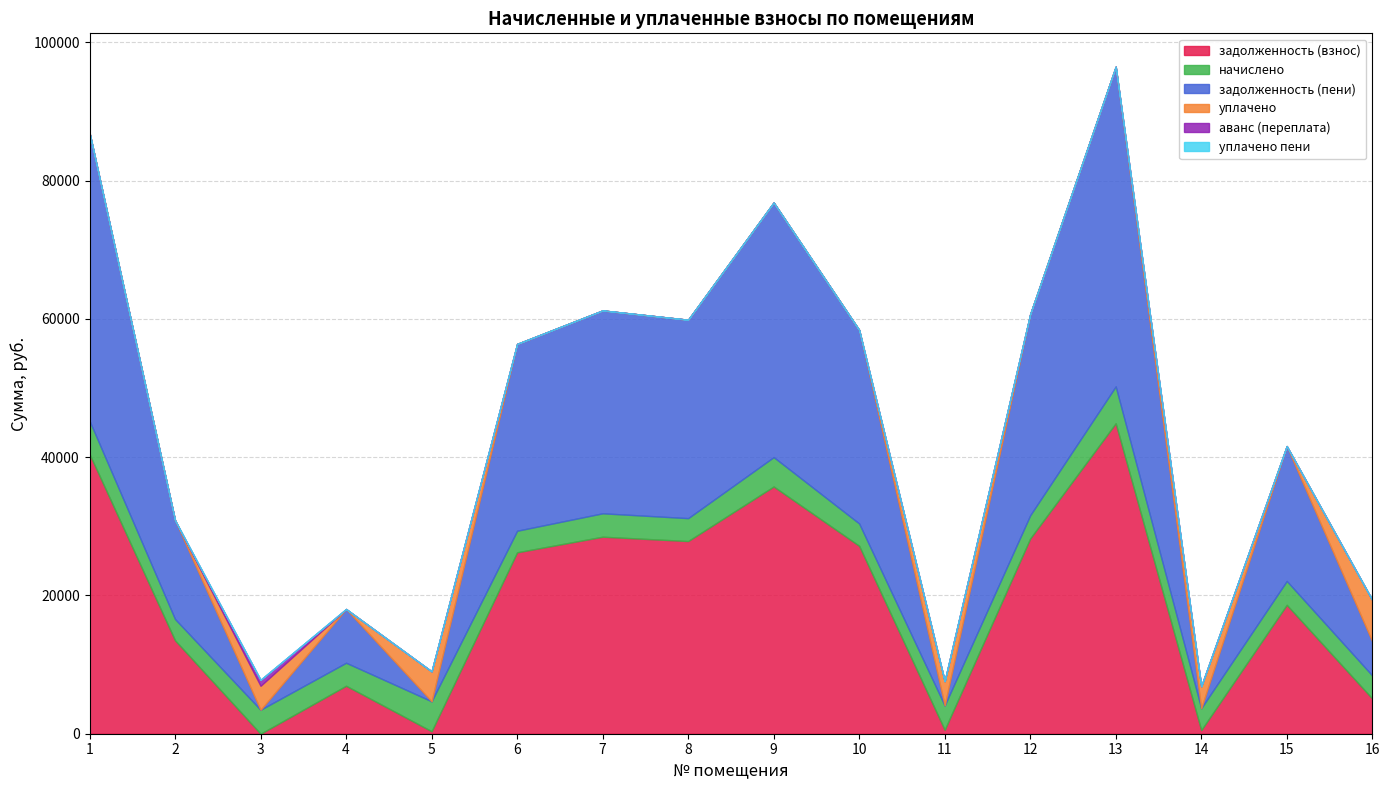

Does the chart have visible grid lines?

Yes